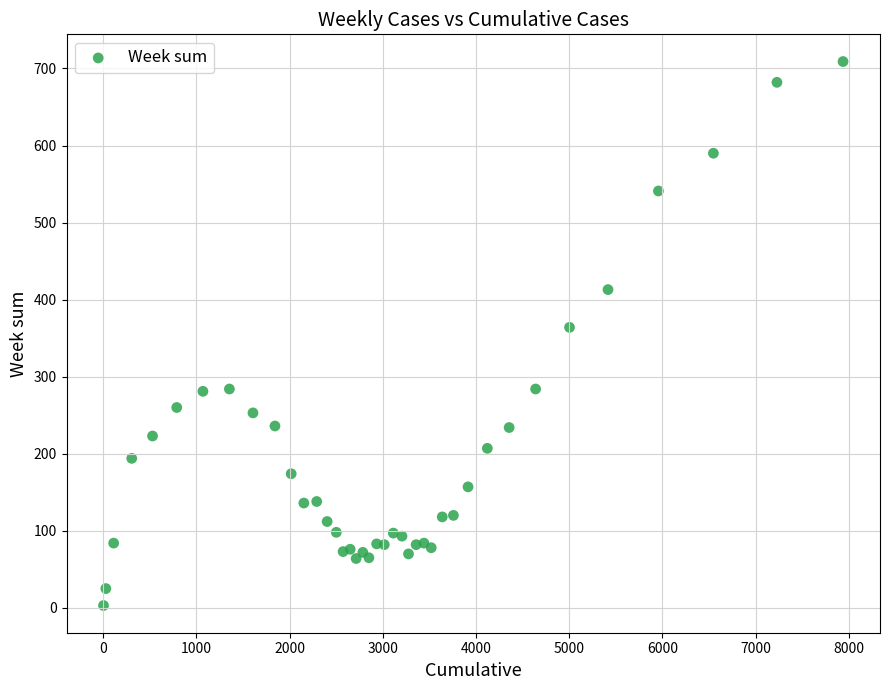

What Y value in the scatter plot is closest to 356?

364